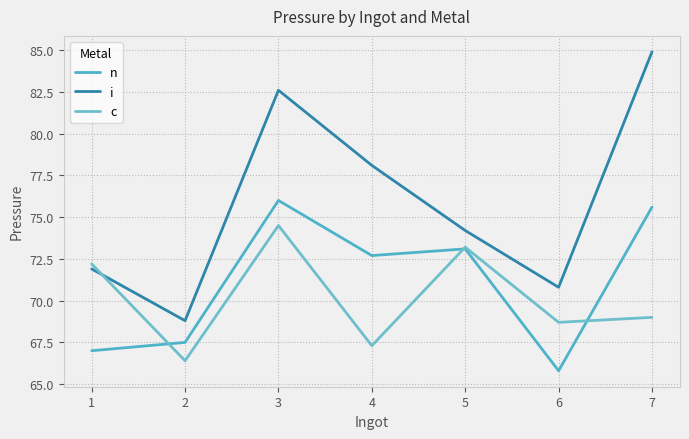

What is the average value of the c series?

70.2